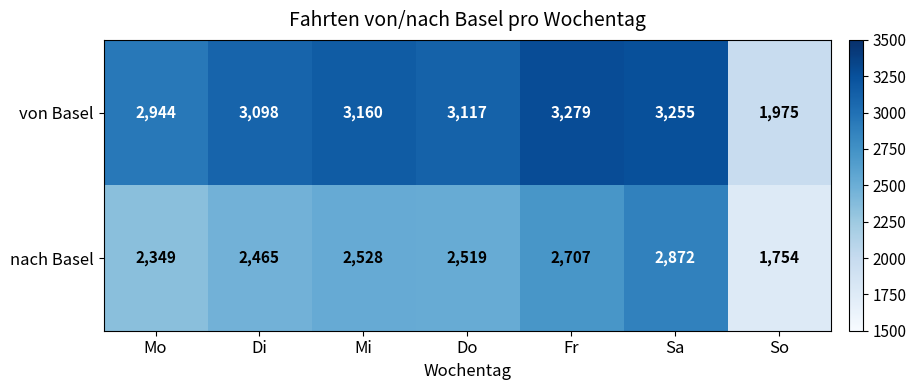

At which label does nach Basel first exceed 2519?

Mi